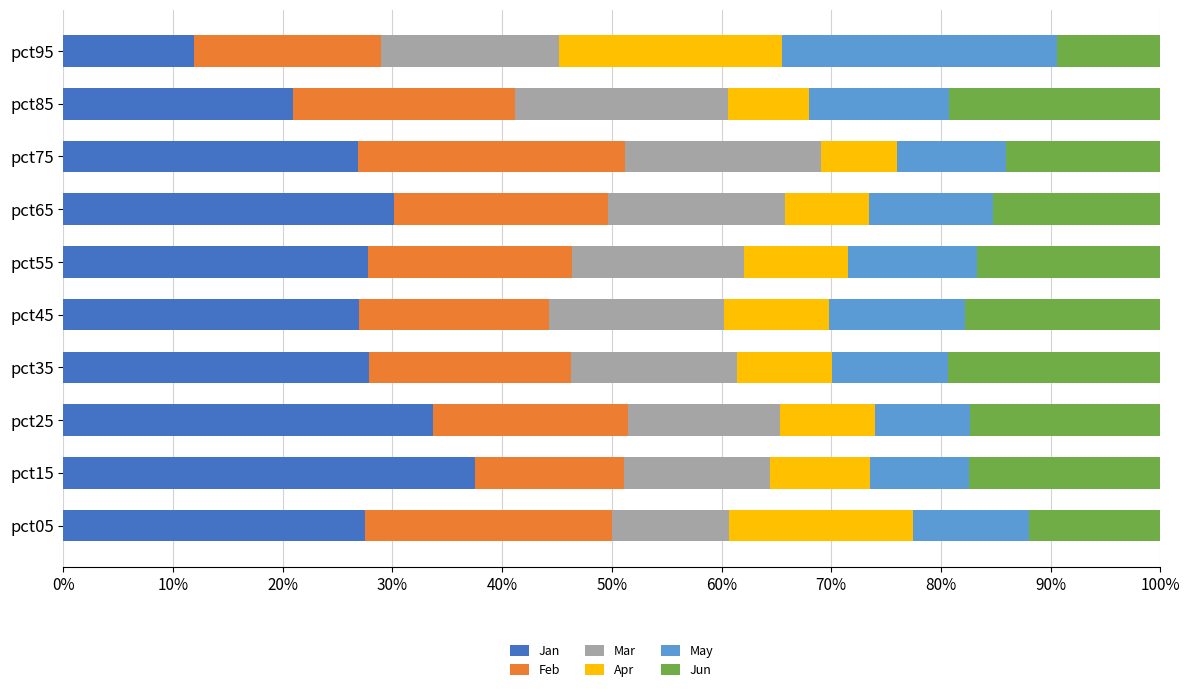

What is the total value across all series at pct75?

100.0